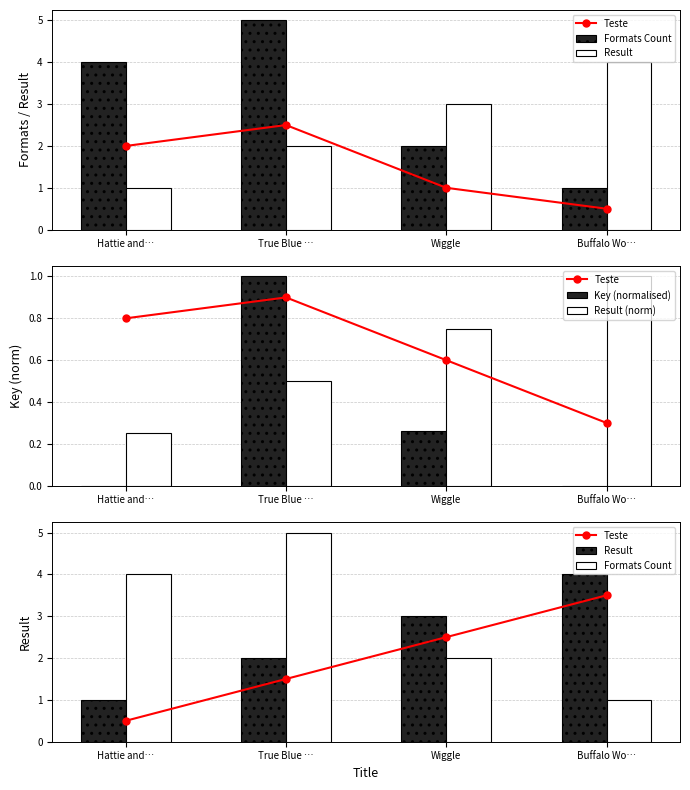

What is the average value of the Result (norm) series?

0.6